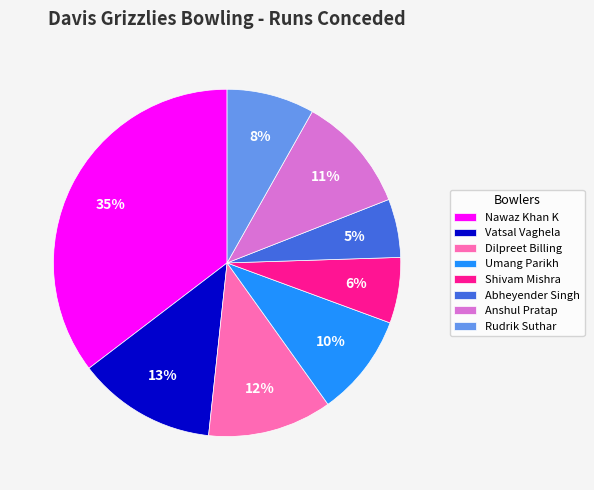

How many slices are in this pie chart?

8